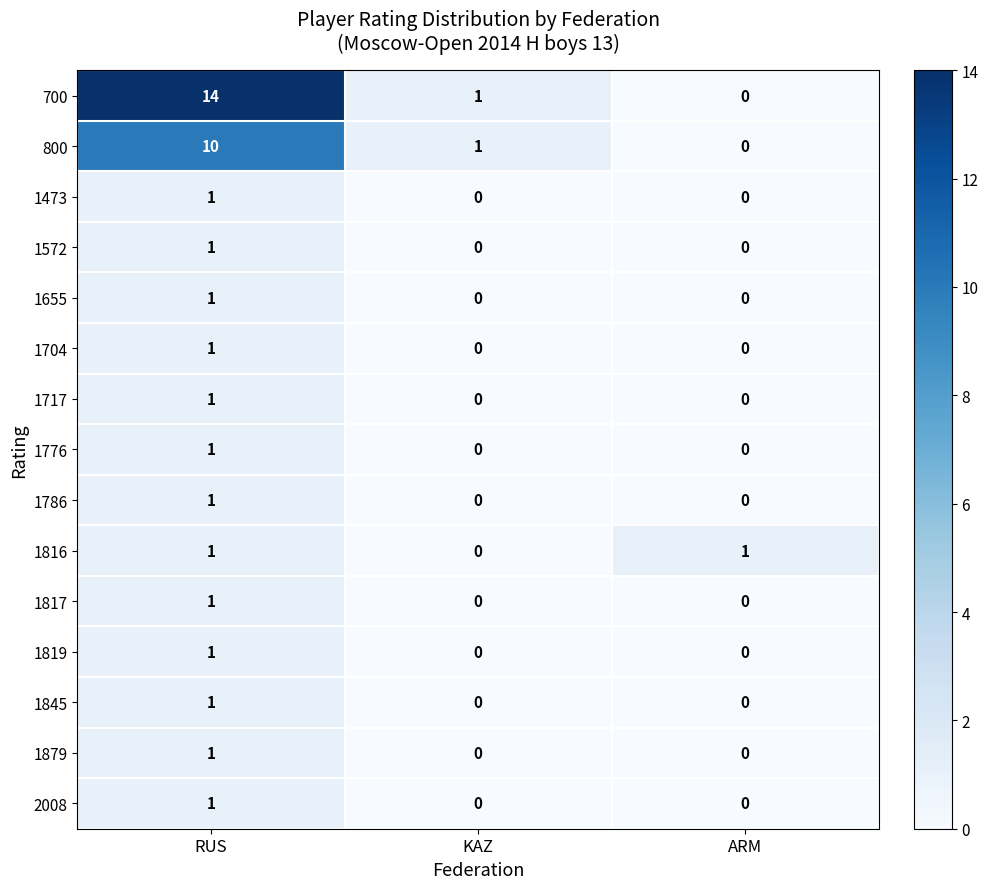

At which category does the chart reach its peak across all series?

RUS